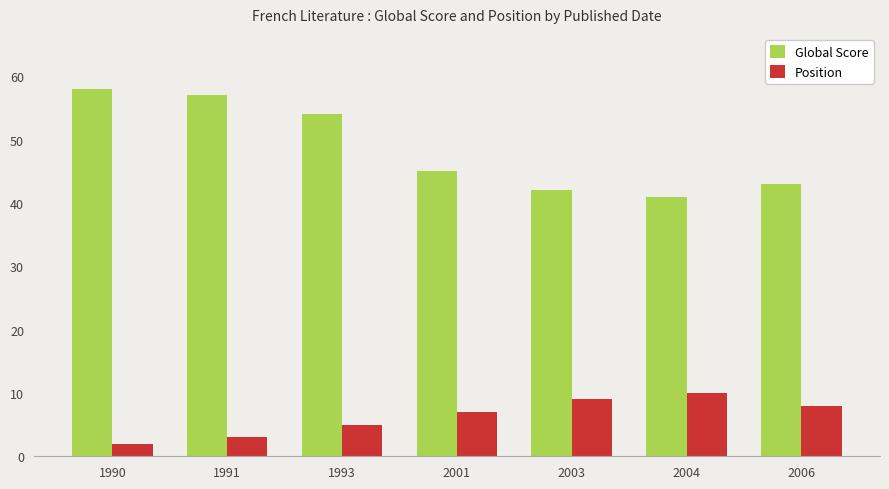

List the labels in order of Position value, smallest first.

1990, 1991, 1993, 2001, 2006, 2003, 2004